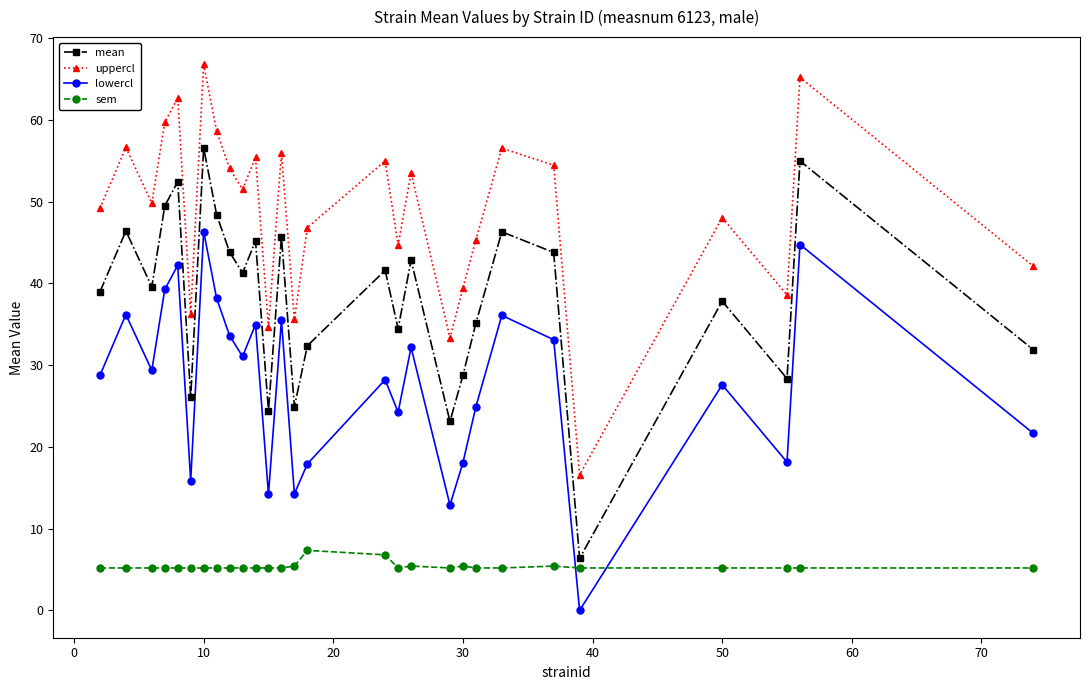

At how many categories does at least one series exceed 61?

3